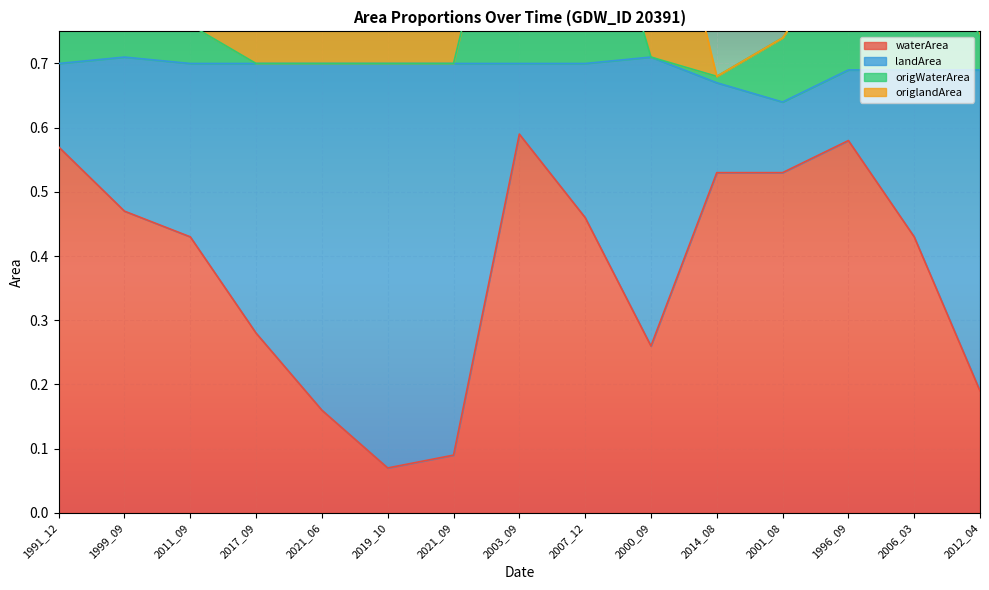

What is the difference between the maximum and second lowest values in the waterArea series?

0.5